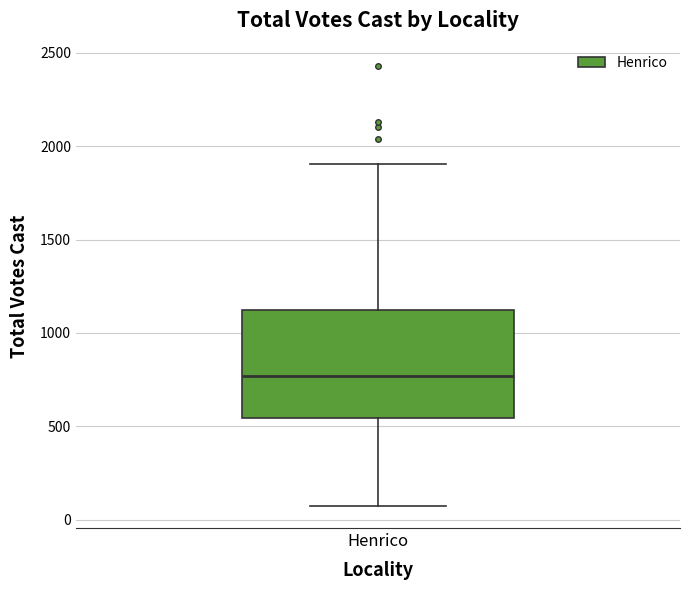

Where does the upper whisker of the box for Henrico end on the y-axis? The values are not printed on the chart, so give them approximately, as read against the axis.

1900